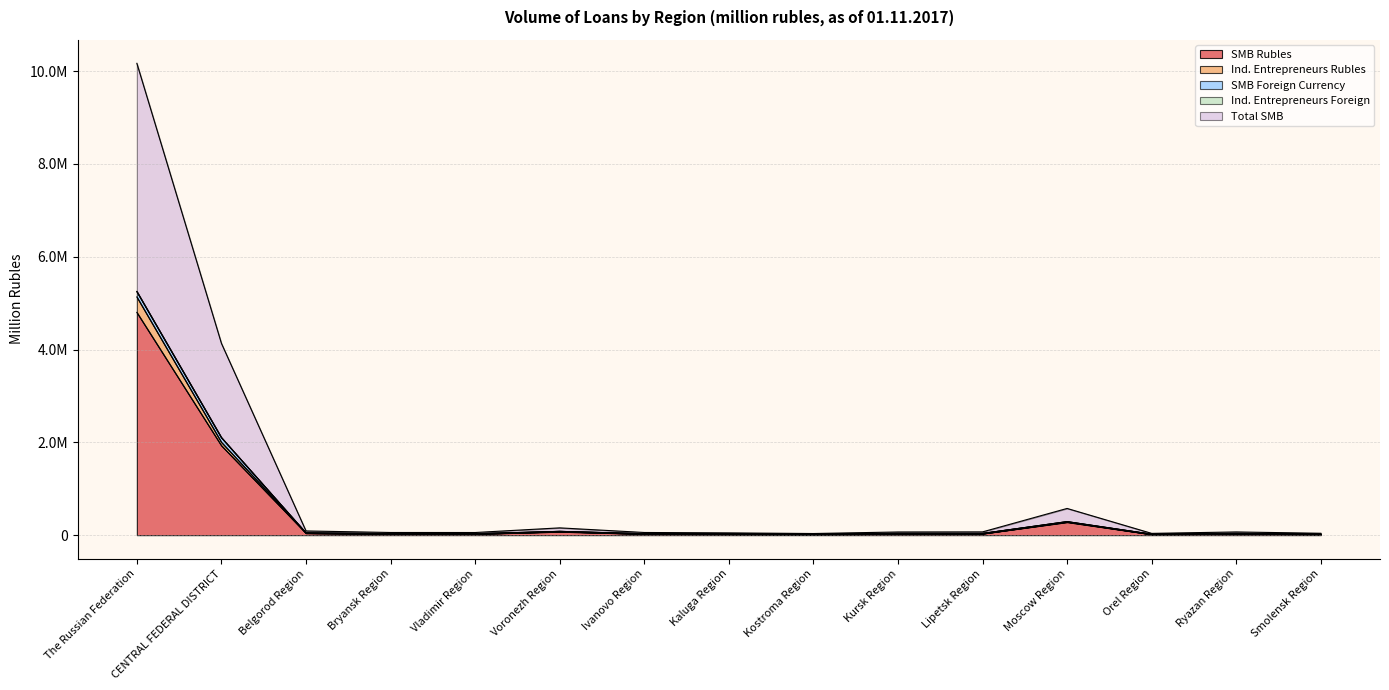

Which label corresponds to the largest value in the chart?

The Russian Federation